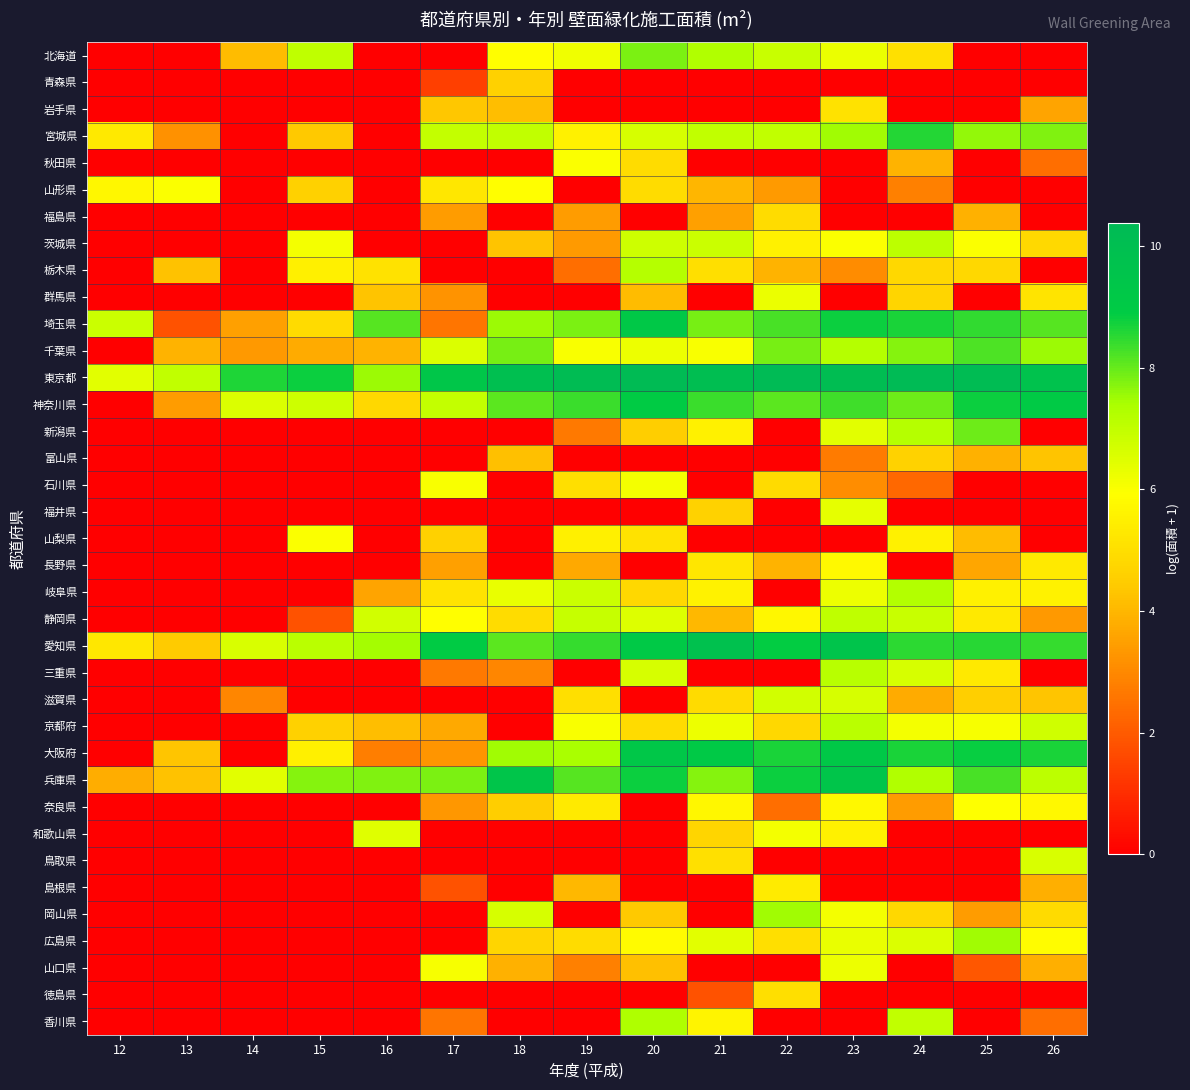

How many data points in 滋賀県 are above 2?

8